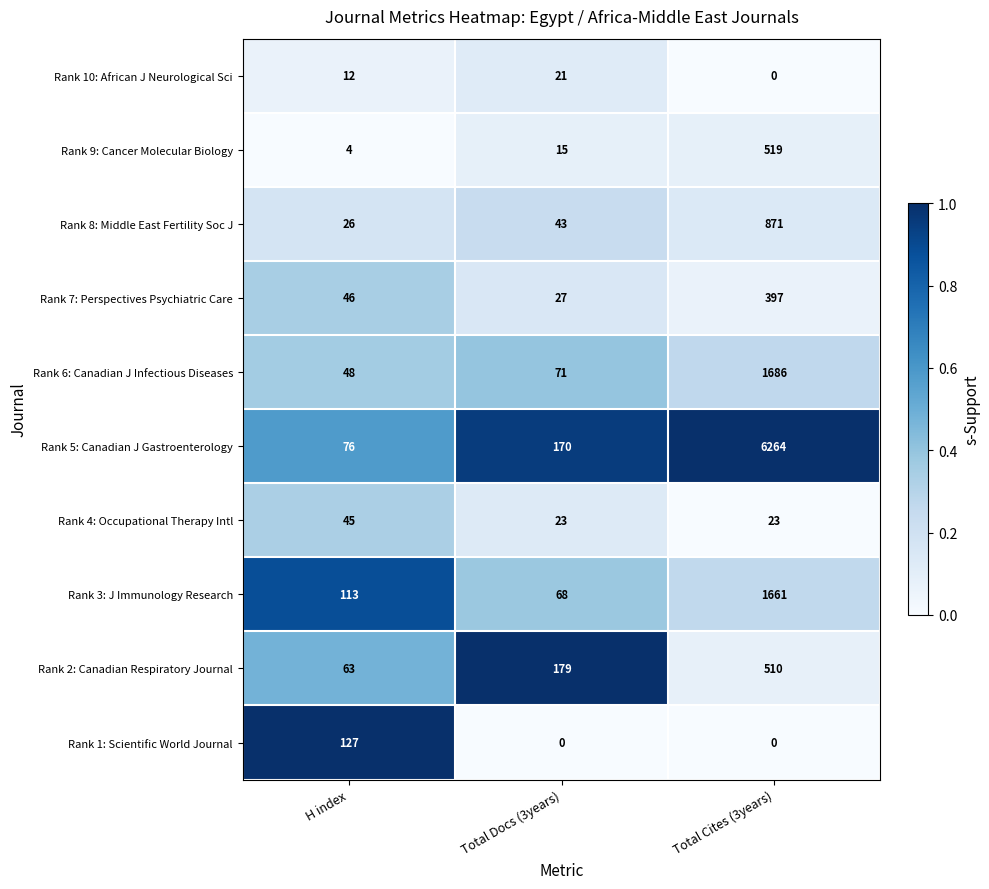

Reading left to right, transcribe all the data shown in this chart.

Rank 10: African J Neurological Sci: H index=12	Total Docs (3years)=21	Total Cites (3years)=0
Rank 9: Cancer Molecular Biology: H index=4	Total Docs (3years)=15	Total Cites (3years)=519
Rank 8: Middle East Fertility Soc J: H index=26	Total Docs (3years)=43	Total Cites (3years)=871
Rank 7: Perspectives Psychiatric Care: H index=46	Total Docs (3years)=27	Total Cites (3years)=397
Rank 6: Canadian J Infectious Diseases: H index=48	Total Docs (3years)=71	Total Cites (3years)=1686
Rank 5: Canadian J Gastroenterology: H index=76	Total Docs (3years)=170	Total Cites (3years)=6264
Rank 4: Occupational Therapy Intl: H index=45	Total Docs (3years)=23	Total Cites (3years)=23
Rank 3: J Immunology Research: H index=113	Total Docs (3years)=68	Total Cites (3years)=1661
Rank 2: Canadian Respiratory Journal: H index=63	Total Docs (3years)=179	Total Cites (3years)=510
Rank 1: Scientific World Journal: H index=127	Total Docs (3years)=0	Total Cites (3years)=0